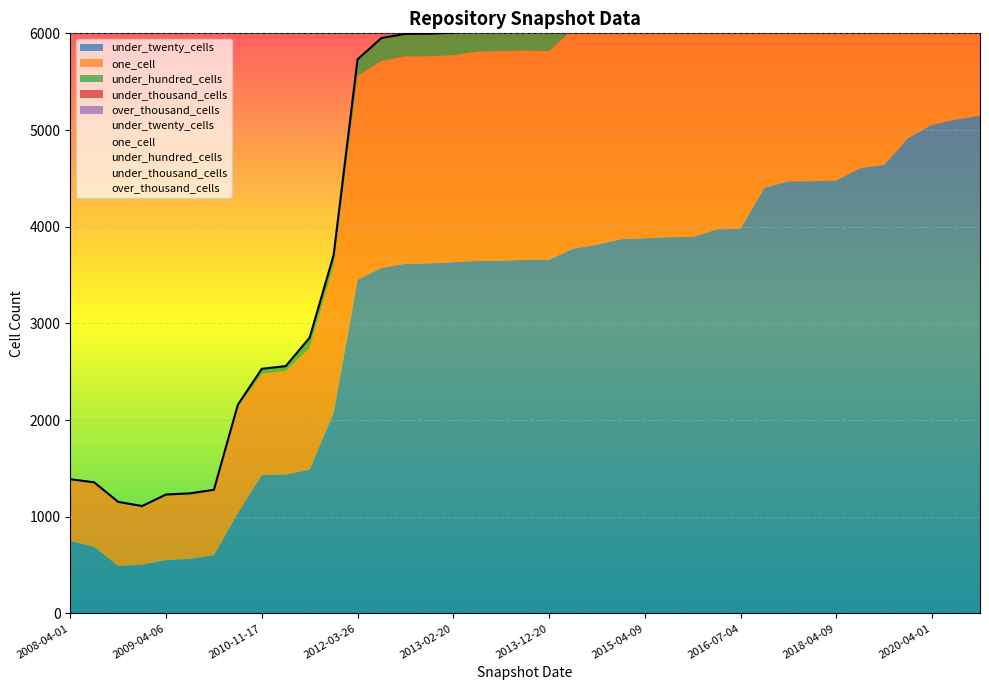

Is the value of under_thousand_cells at 2011-06-10 greater than the value of one_cell at 2018-04-09?

No